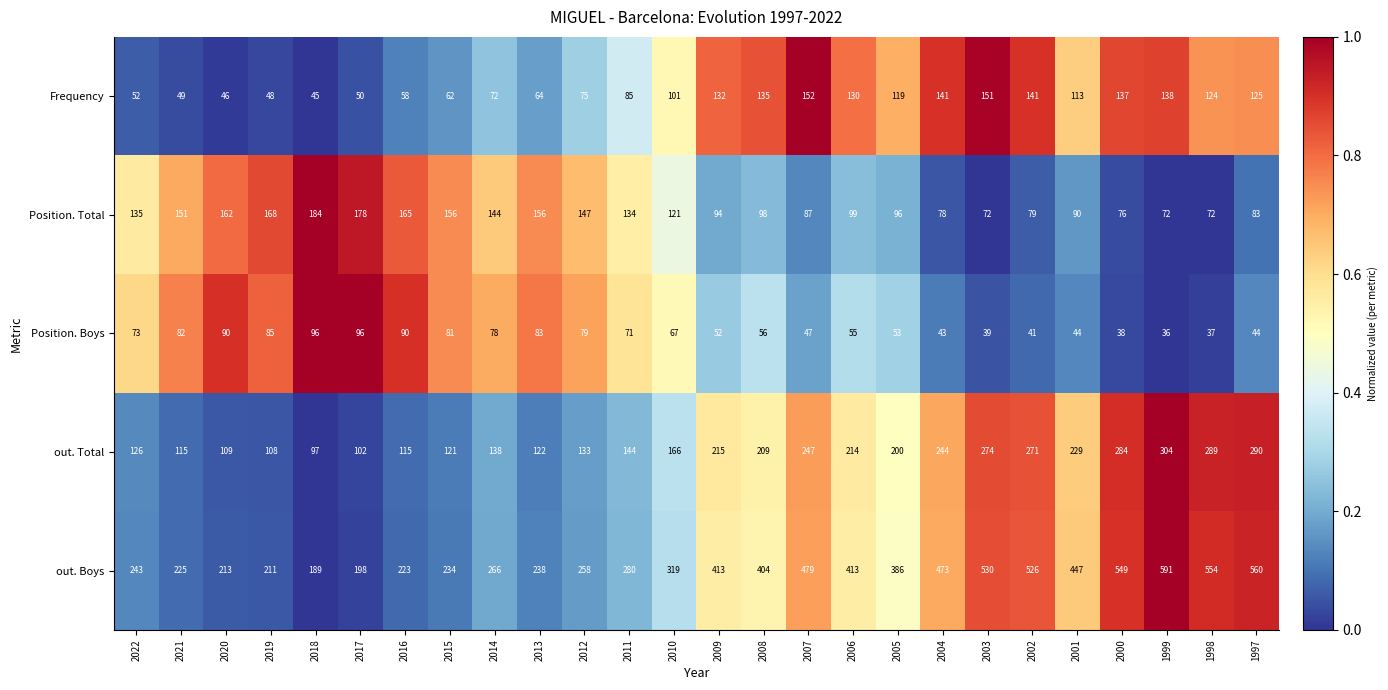

What is the lowest value of the Position. Total series?

72